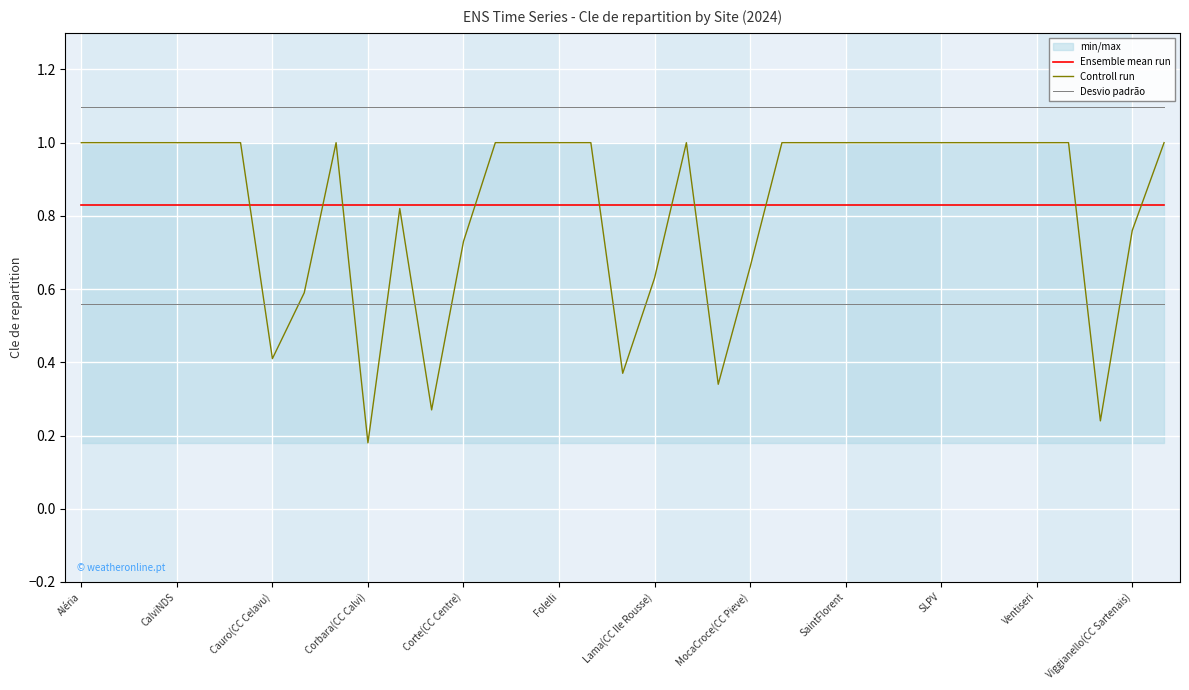

What is the difference between the second highest and second lowest values in the Controll run series?

0.8